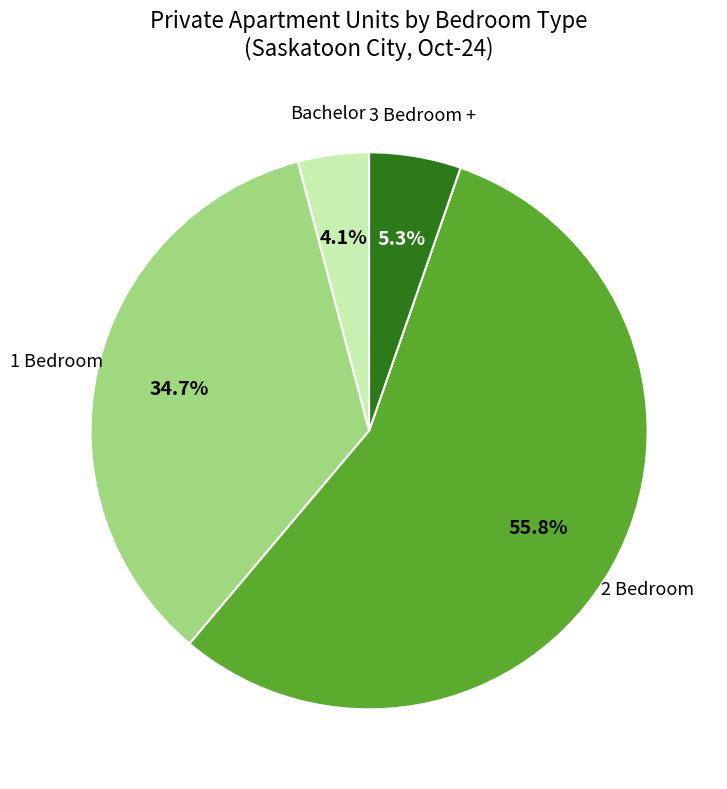

The 3 Bedroom + slice represents 5% of the pie. True or false?

True